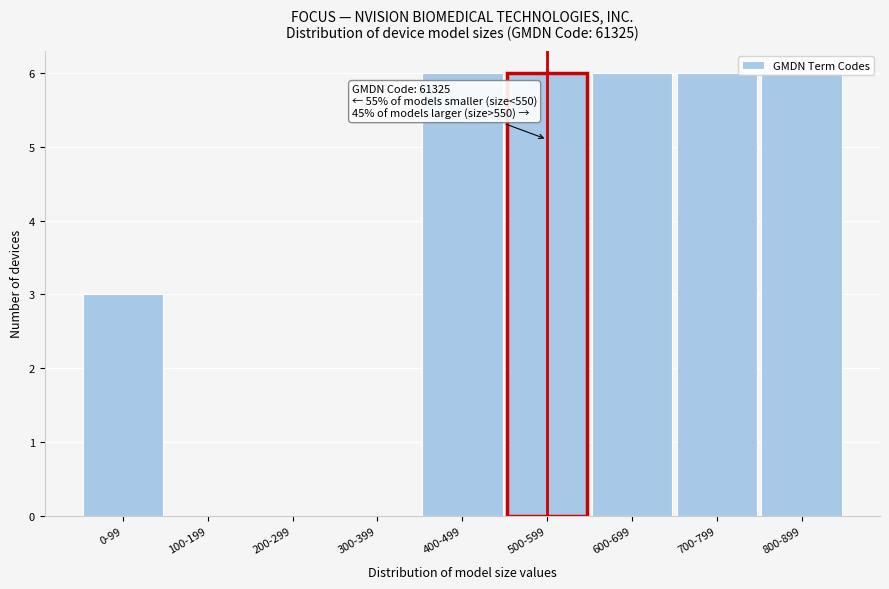

What is the change in value from 300-399 to 800-899?

+6